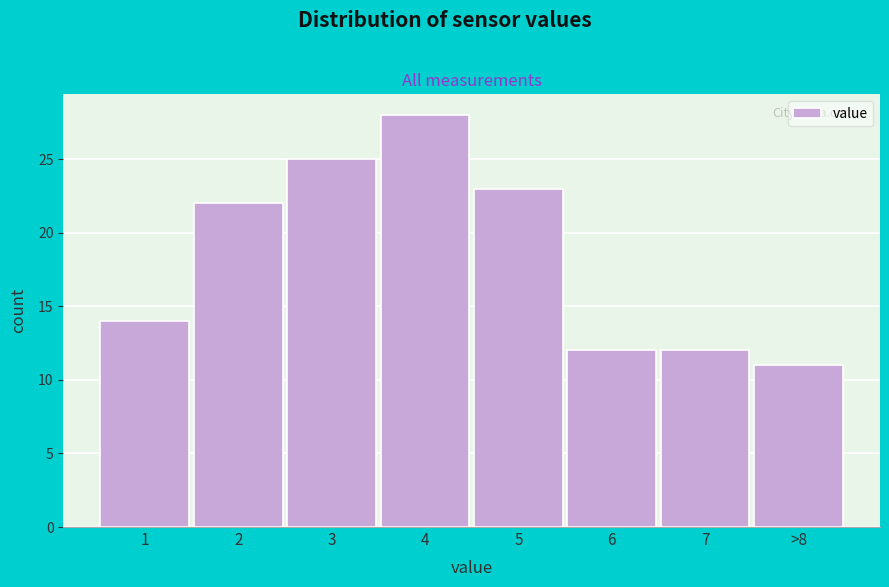

Reading left to right, list all the values displayed in this chart.

14	22	25	28	23	12	12	11